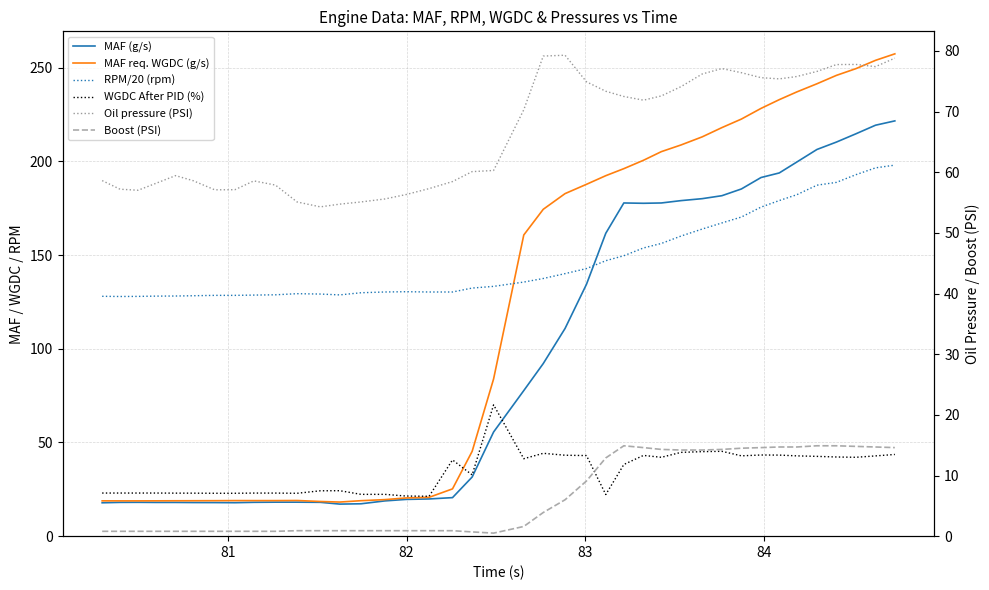

Which series has the largest range (max minus min)?

MAF req. WGDC (g/s)